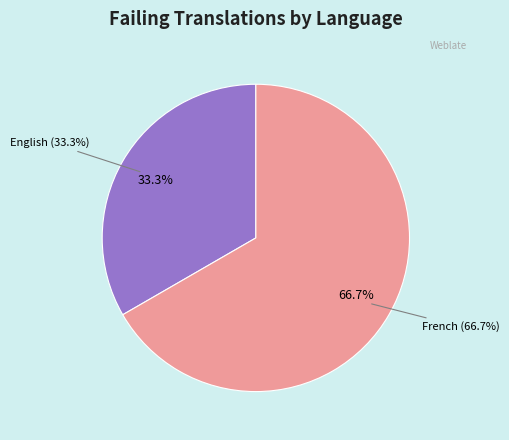

The Russian slice represents 0% of the pie. True or false?

True